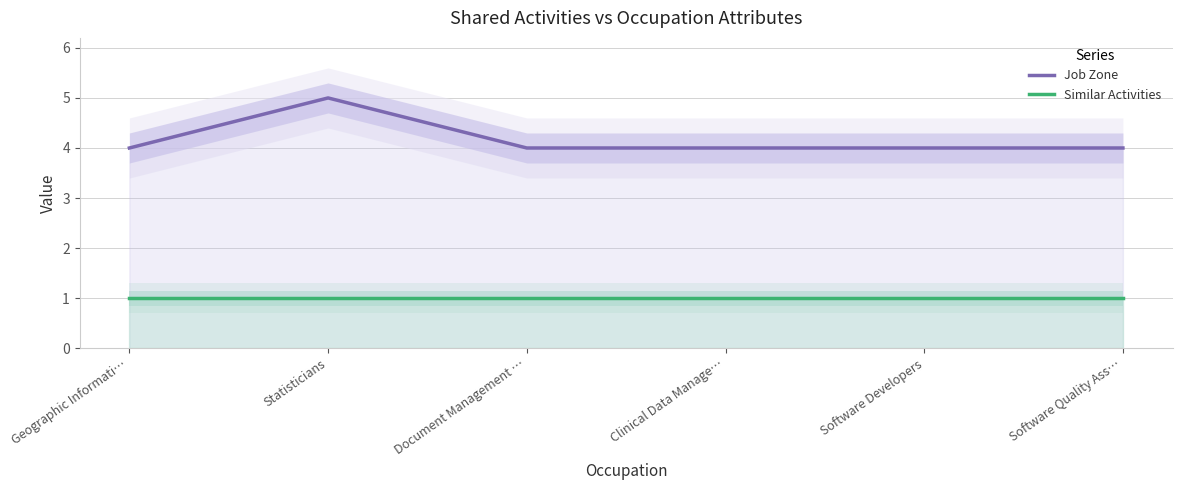

Reading right to left, what are all the values shown in this chart?

Job Zone: 4	4	4	4	5	4
Similar Activities: 1	1	1	1	1	1